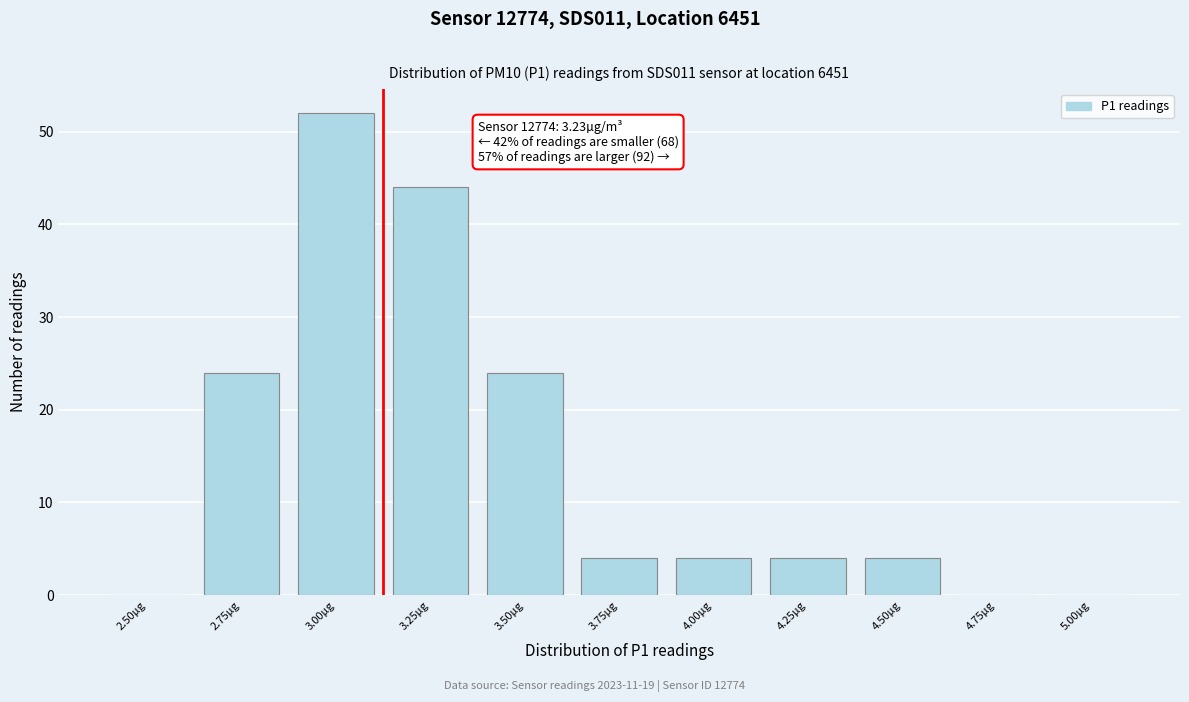

Reading left to right, list all the values displayed in this chart.

2.50µg=0	2.75µg=24	3.00µg=52	3.25µg=44	3.50µg=24	3.75µg=4	4.00µg=4	4.25µg=4	4.50µg=4	4.75µg=0	5.00µg=0